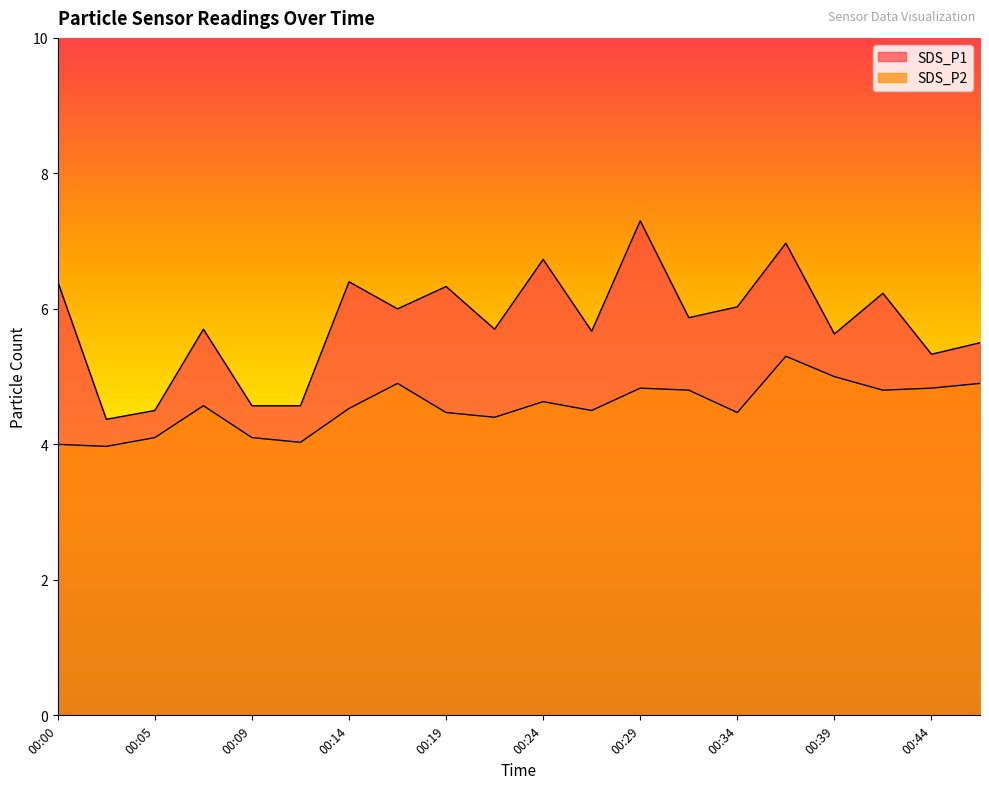

At which label does SDS_P2 reach its minimum?

00:02